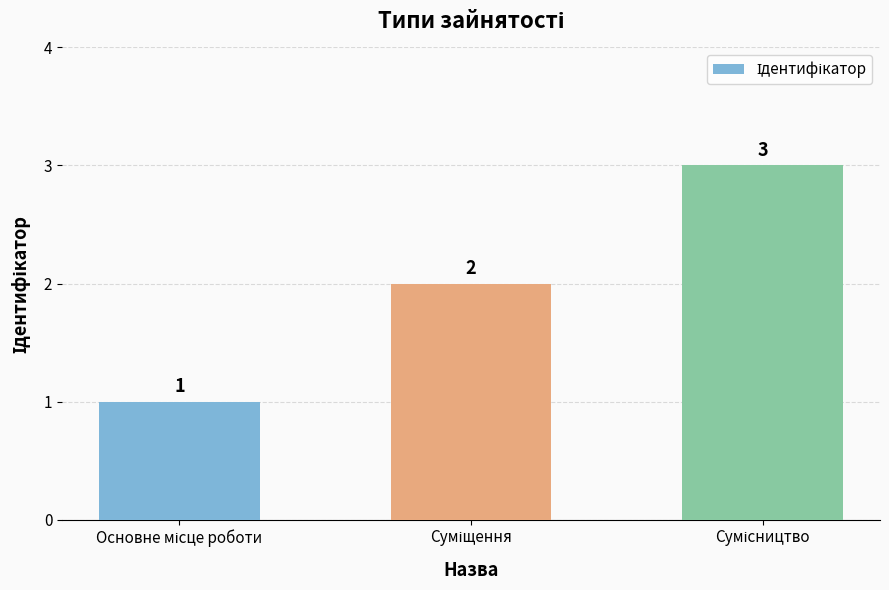

What is the sum of all values?

6